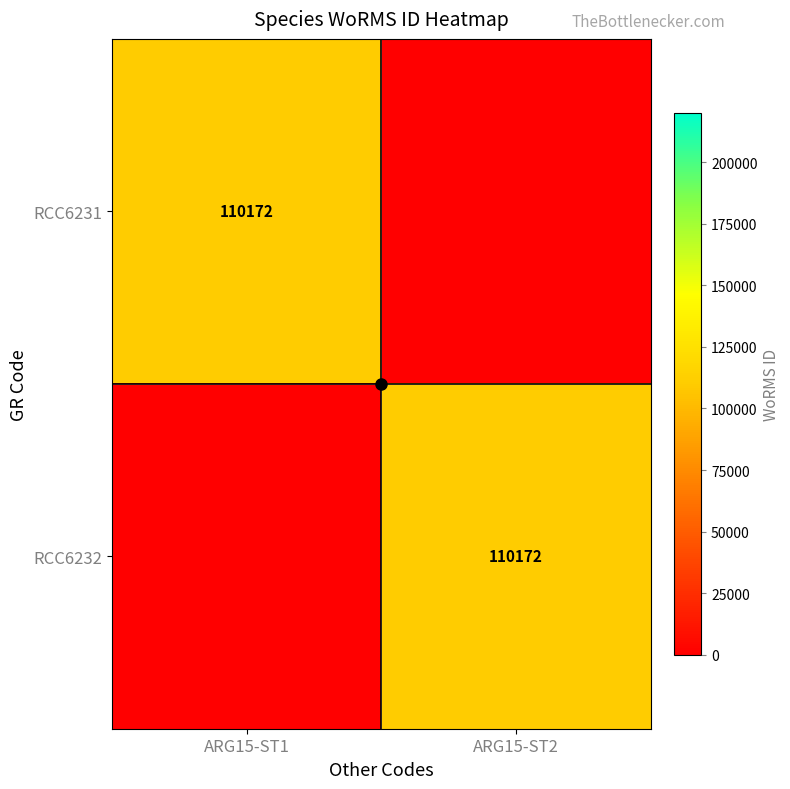

What is the spread (max minus min) of values at ARG15-ST2?

110172